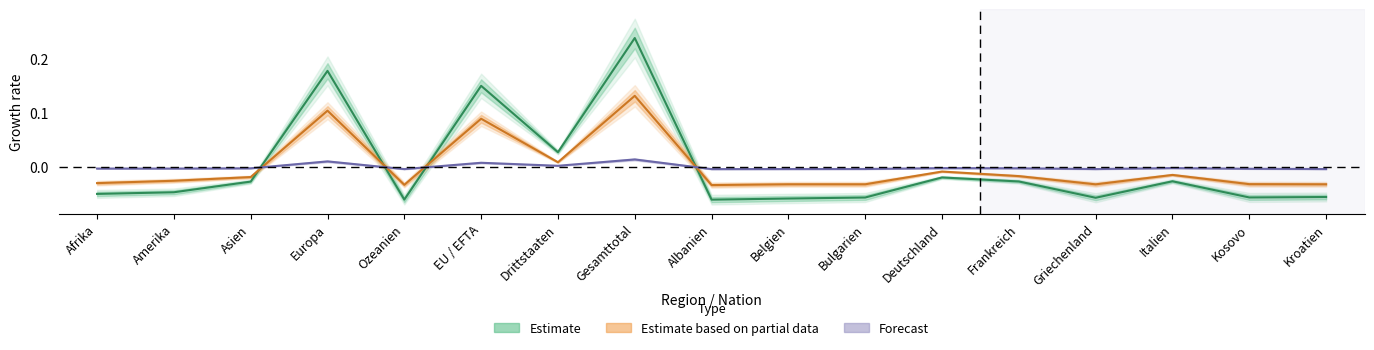

The value of Total Auswanderung at Europa is 0.1. True or false?

True